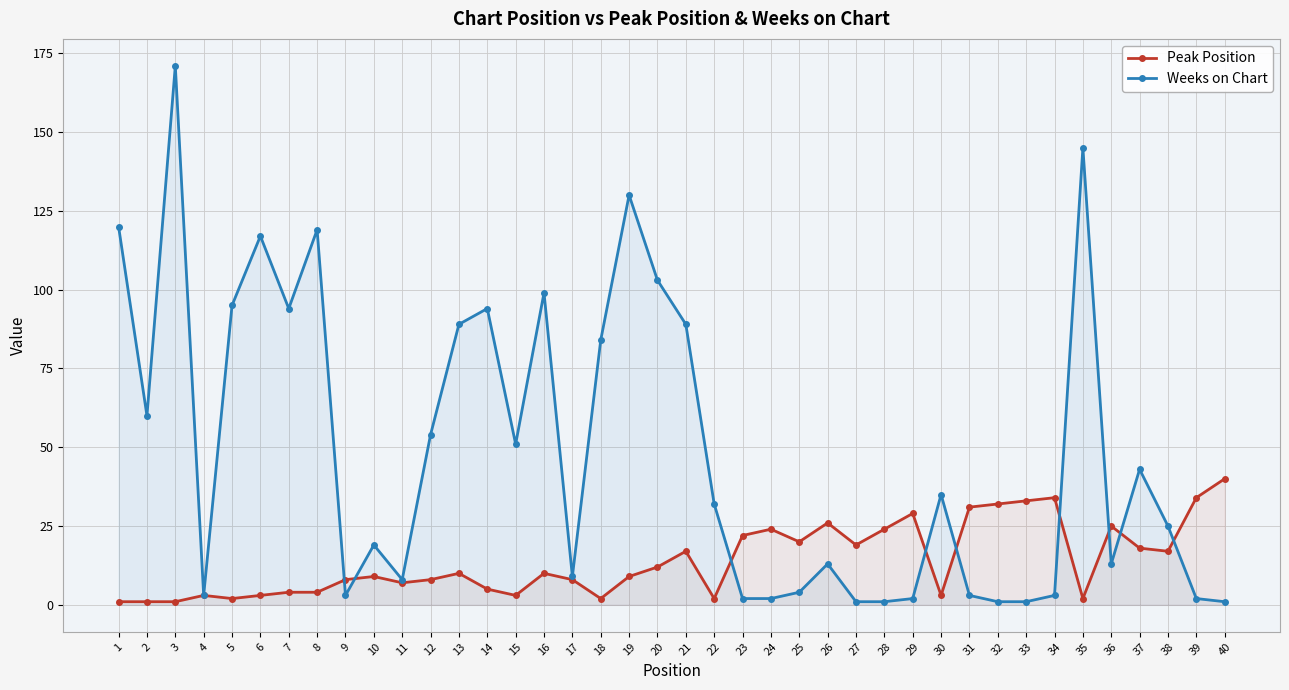

List the series in order of their peak value, highest first.

Weeks on Chart, Peak Position